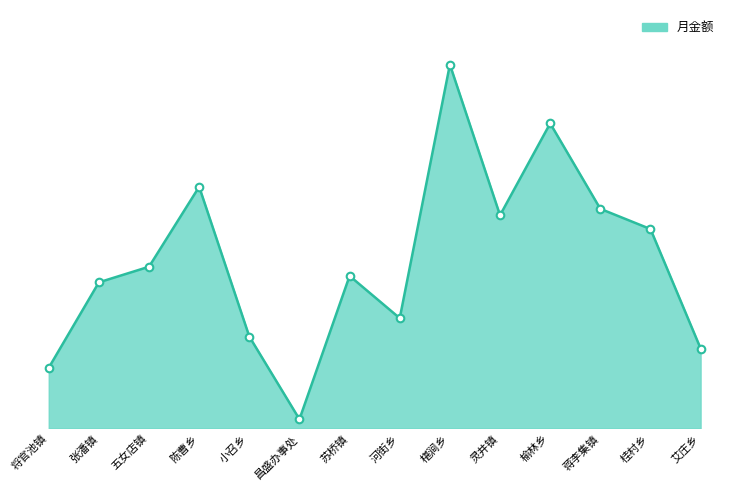

Approximately how many times larger is the value at 蒋李集镇 compared to 五女店镇?

1.4